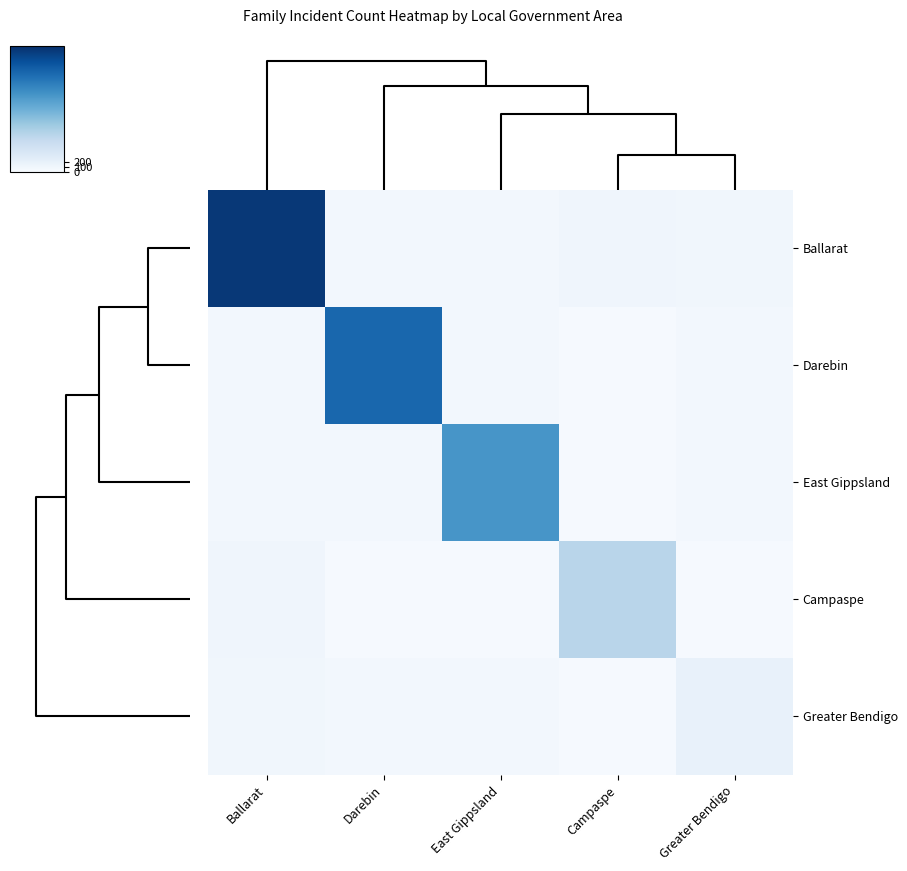

Count the number of data series in this chart.

5